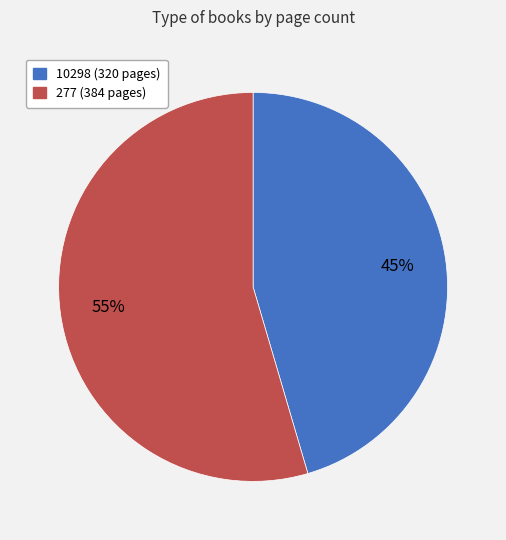

Between 10298 and 277, which is larger?

277